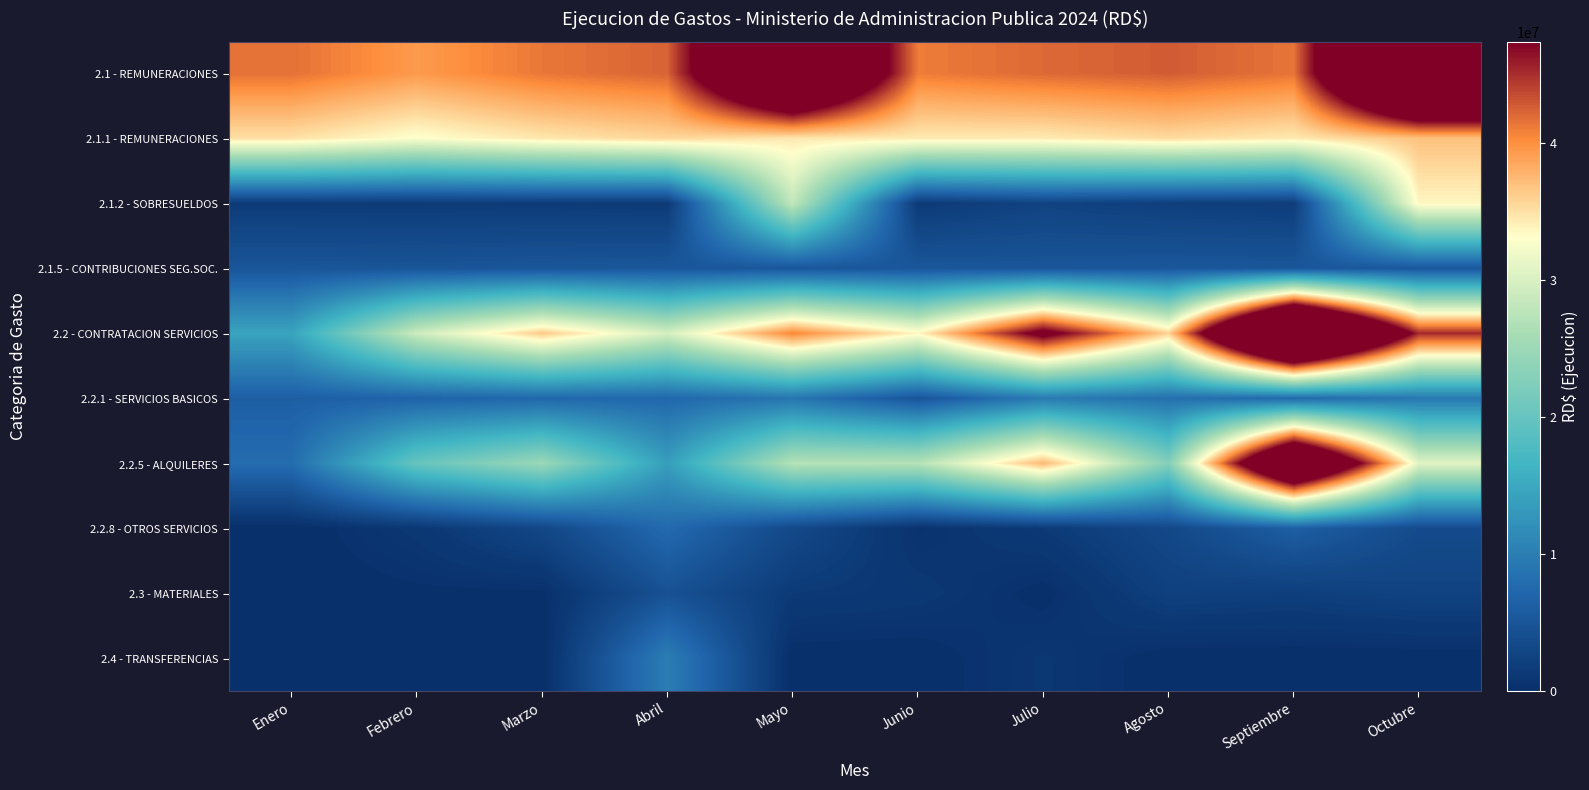

At which category does the chart reach its minimum across all series?

Enero